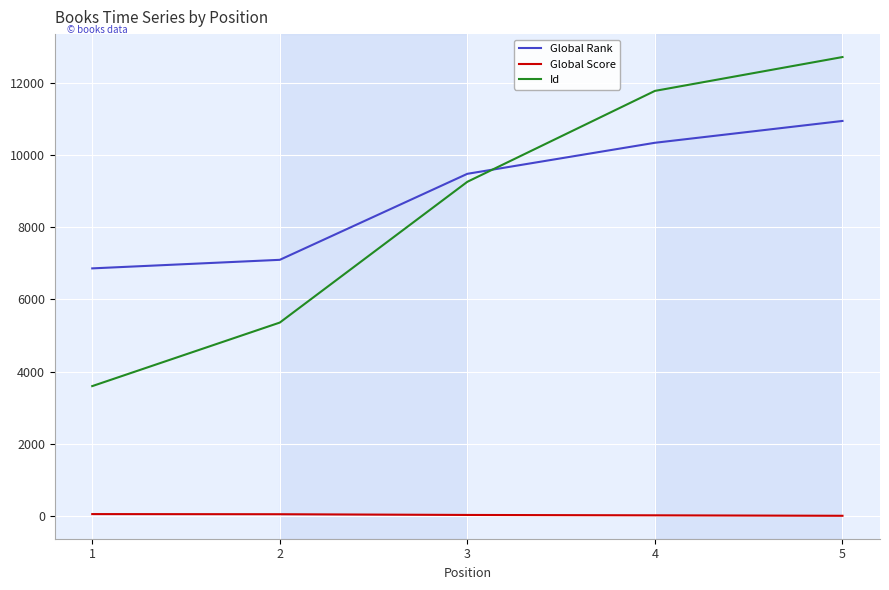

The value of Global Rank at 5 is 16930. True or false?

False